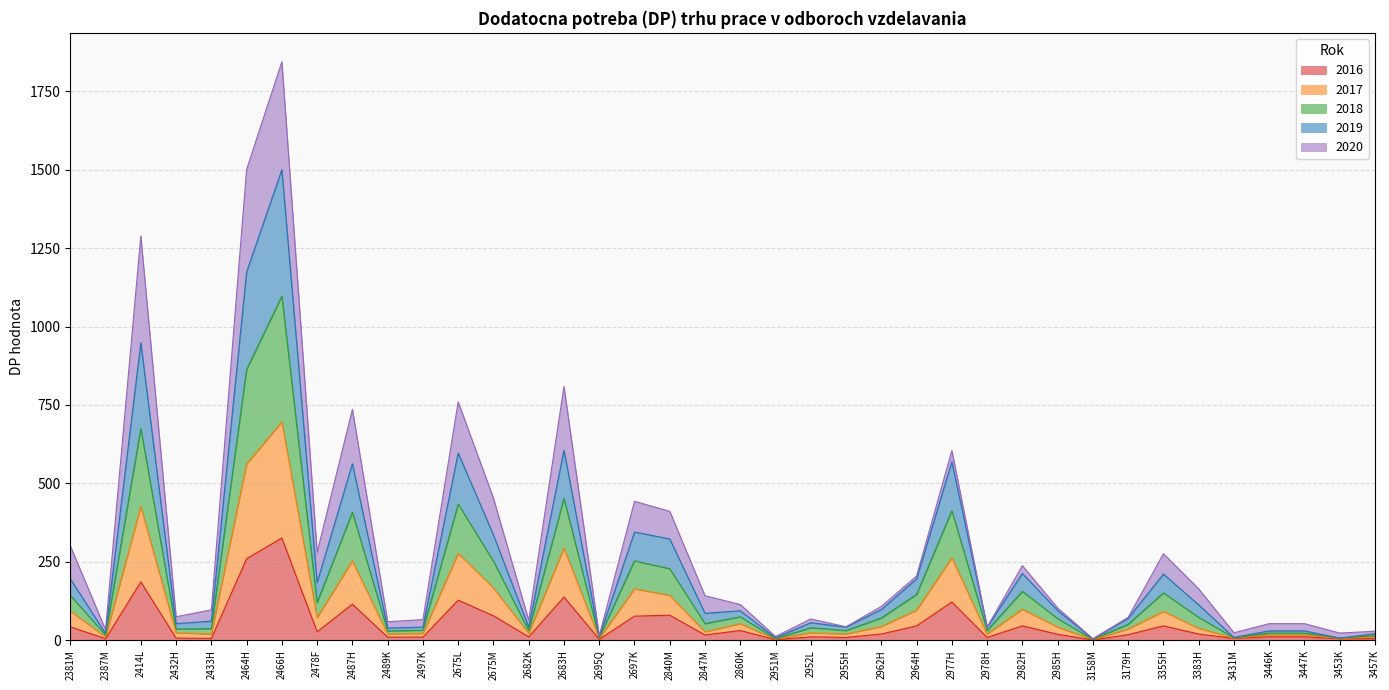

True or false: 2016 and 2017 cross at least once.

False